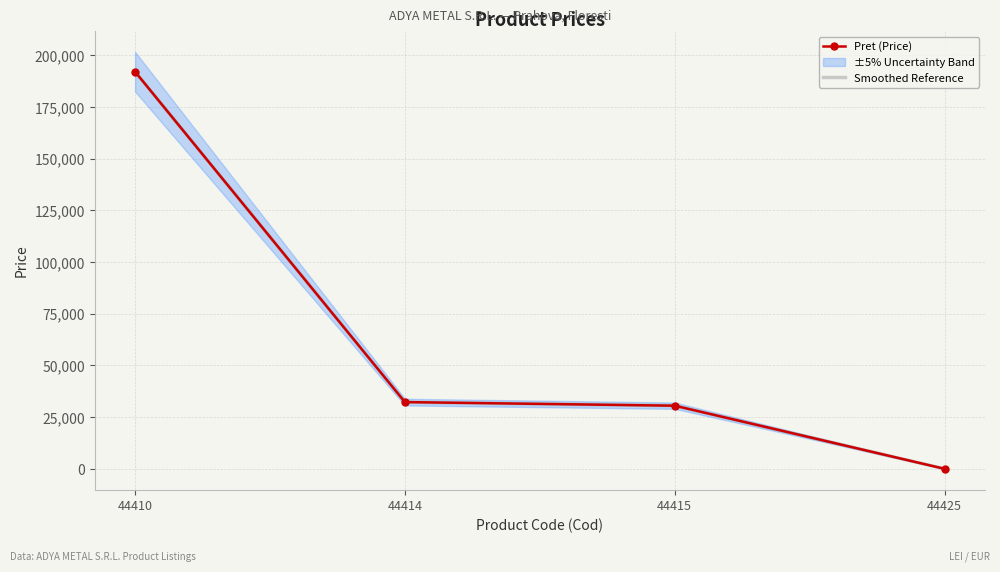

Reading left to right, transcribe all the data shown in this chart.

Pret (Price): 44410=192005.0	44414=32303.0	44415=30567.0	44425=51.8
Smoothed Reference: 44410=192005.0	44414=32303.0	44415=30567.0	44425=51.8